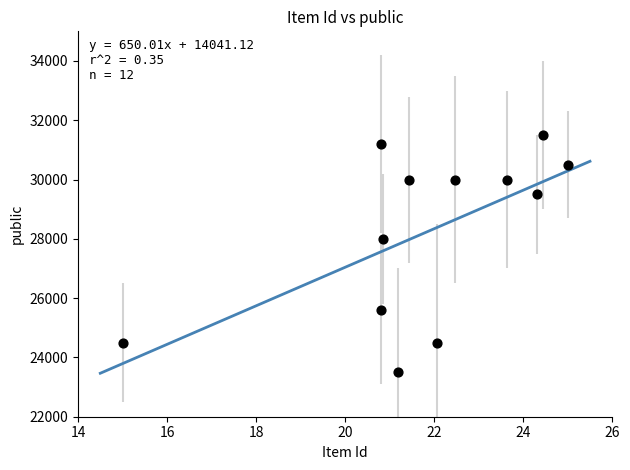

What is the range of Y values (max minus min)?

8000